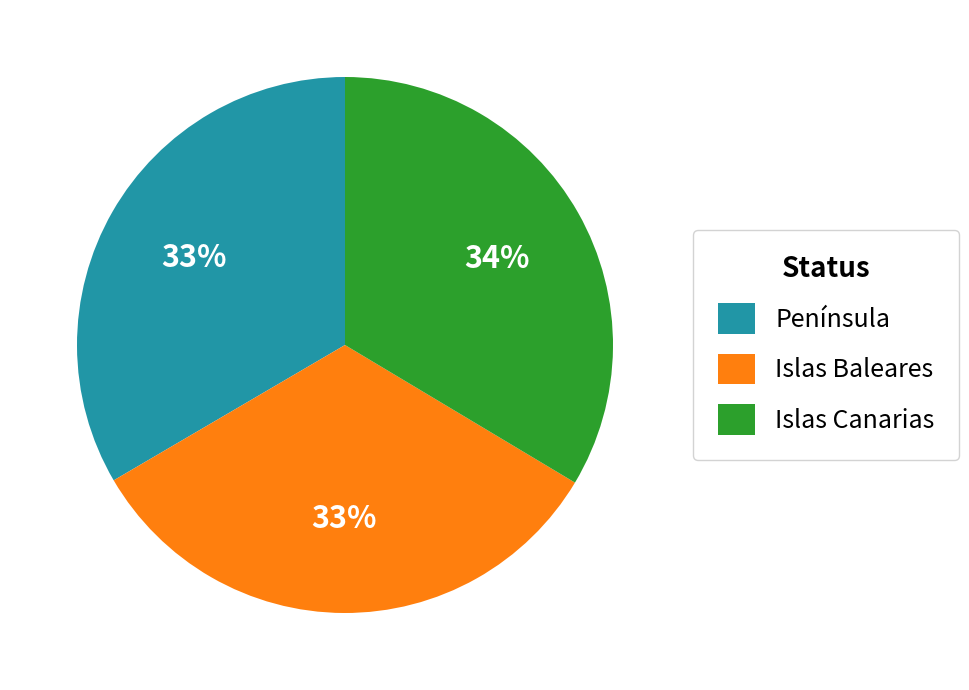

To the nearest percent, what portion does Islas Canarias represent?

34%